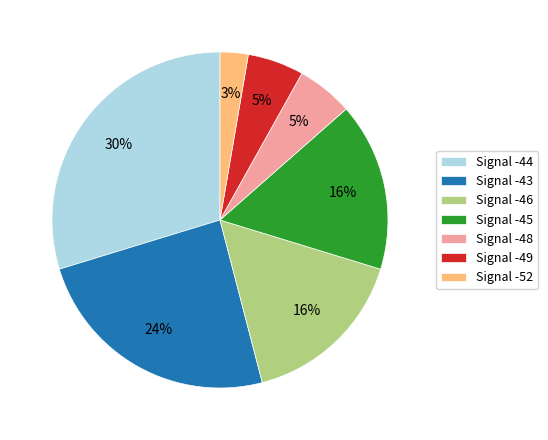

Count the number of slices in the pie.

7